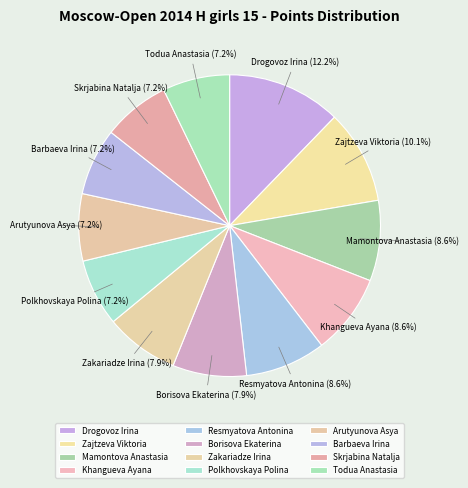

Is there a majority slice in this chart?

No